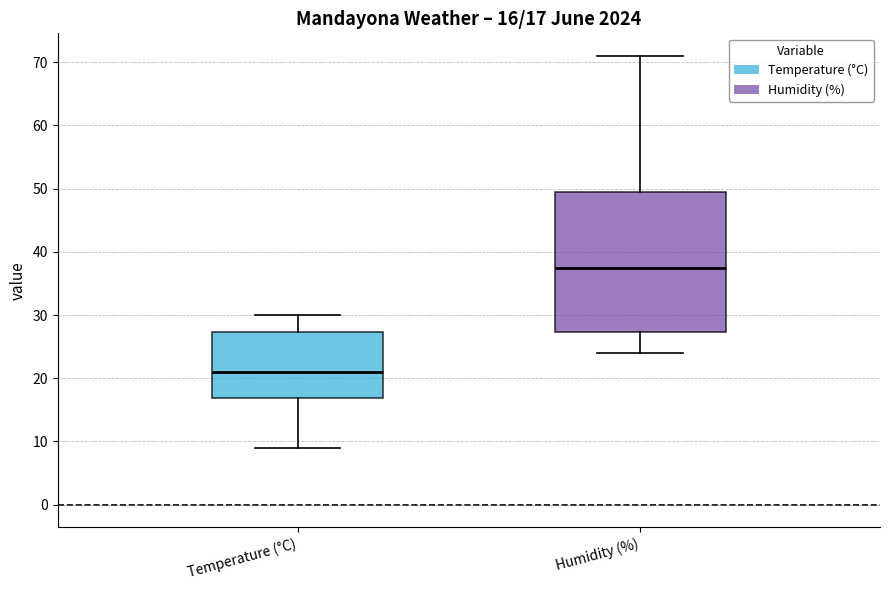

Comparing the boxes themselves (not the whiskers), which one is the tallest?

Humidity (%)